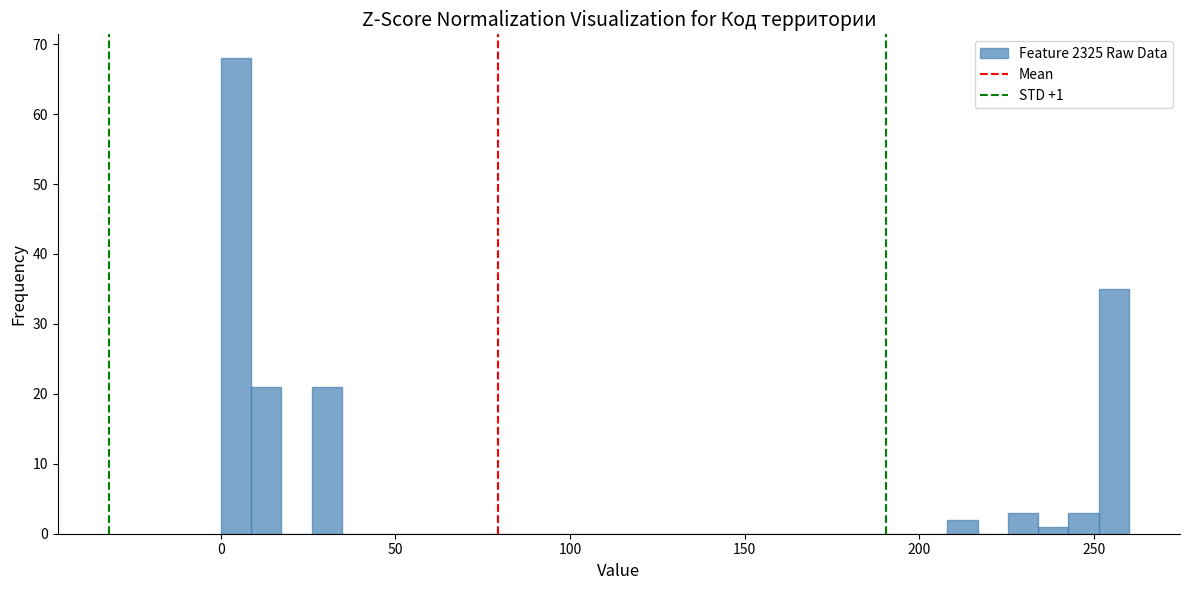

Around what value on the x-axis is the tallest bar? Give the approximate position of its centre, as read against the axis.

5